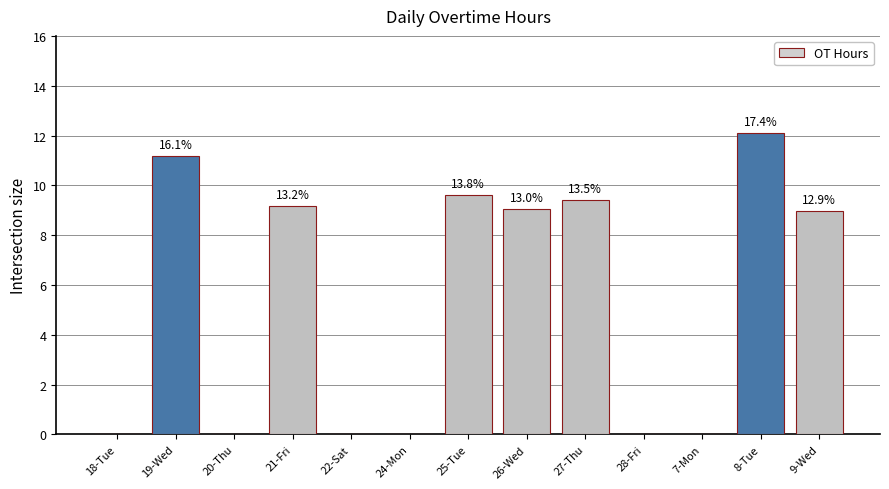

Are the bars horizontal?

No